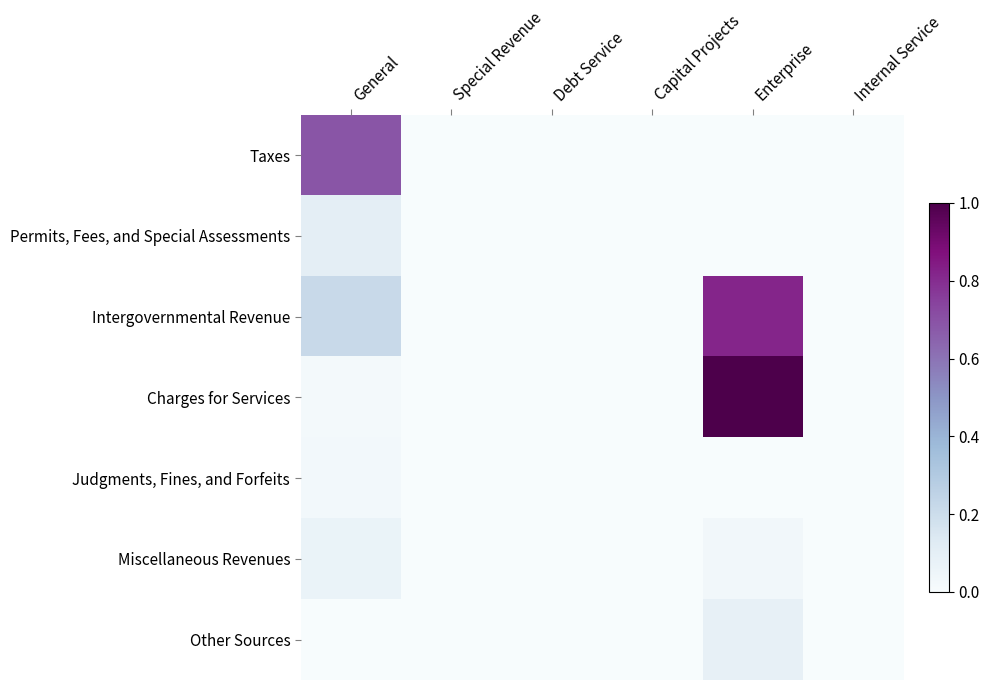

How many data points does each series have?

6